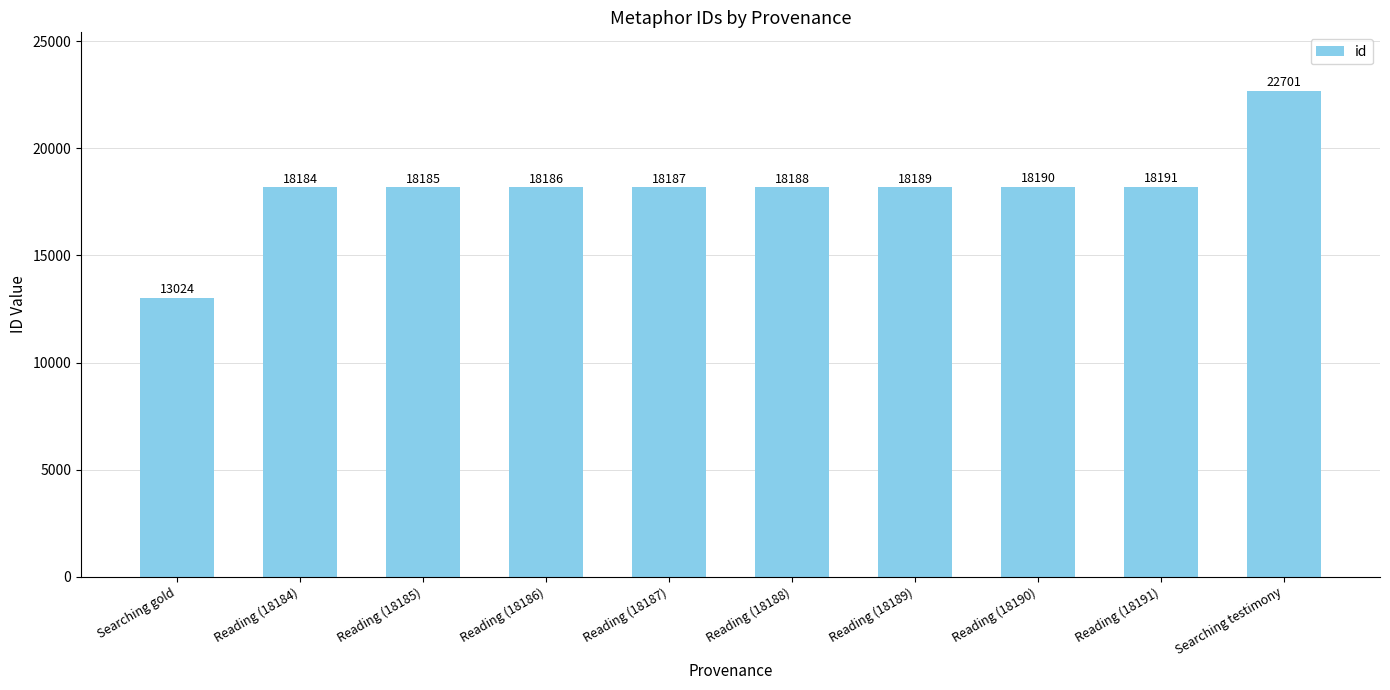

Where is the data nearest to the value 17862?

Reading (18184)